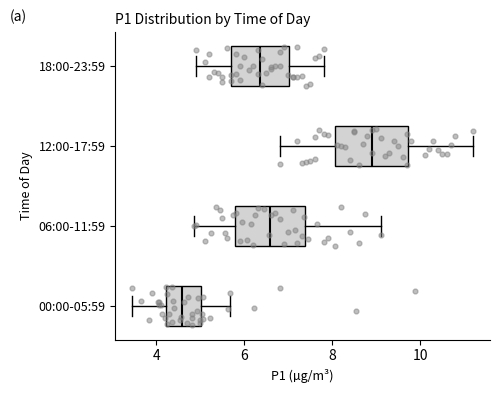

Reading bottom to top, transcribe this box plot: for each box, give where its median line is, the range the box spans, and where its two whiskers end, as read against the x-axis. The values are not printed on the chart, so give them approximately, as read against the axis.

00:00-05:59: median 4.6, box 4.2 to 5.0, whiskers 3.4 to 5.6
06:00-11:59: median 6.6, box 5.8 to 7.4, whiskers 4.8 to 9.2
12:00-17:59: median 9.0, box 8.0 to 9.8, whiskers 6.8 to 11.2
18:00-23:59: median 6.4, box 5.8 to 7.0, whiskers 5.0 to 7.8